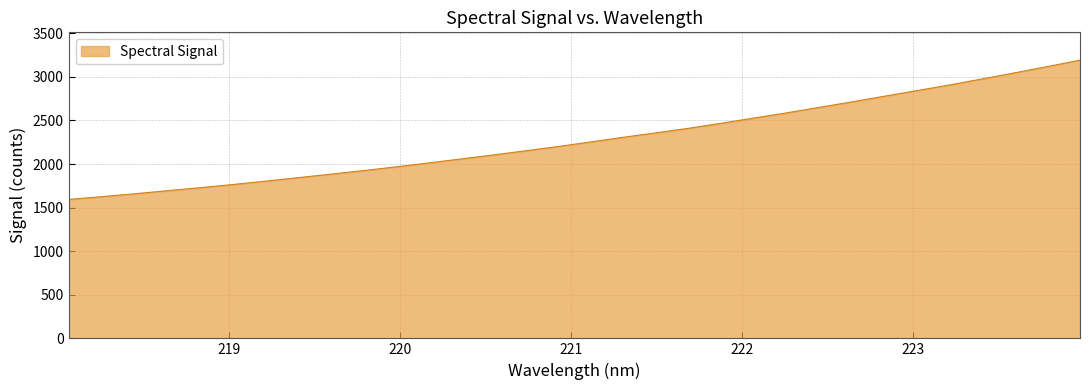

What is the maximum value shown in the chart?

3192.3